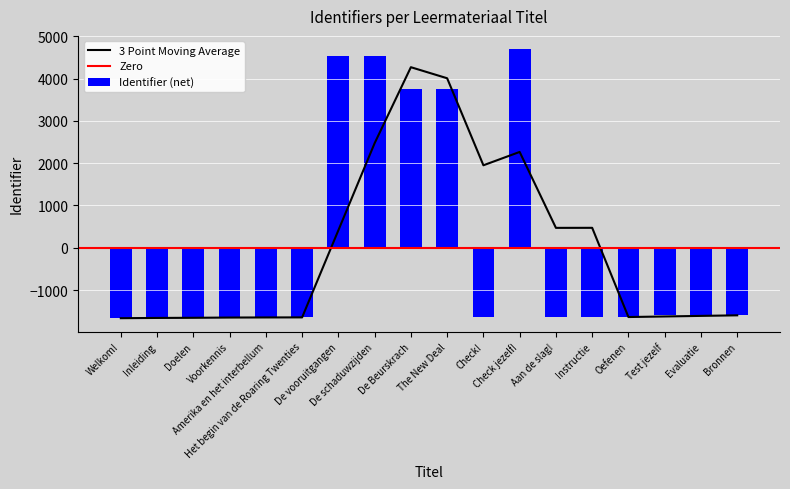

Which category has the highest value across all series?

Check jezelf!